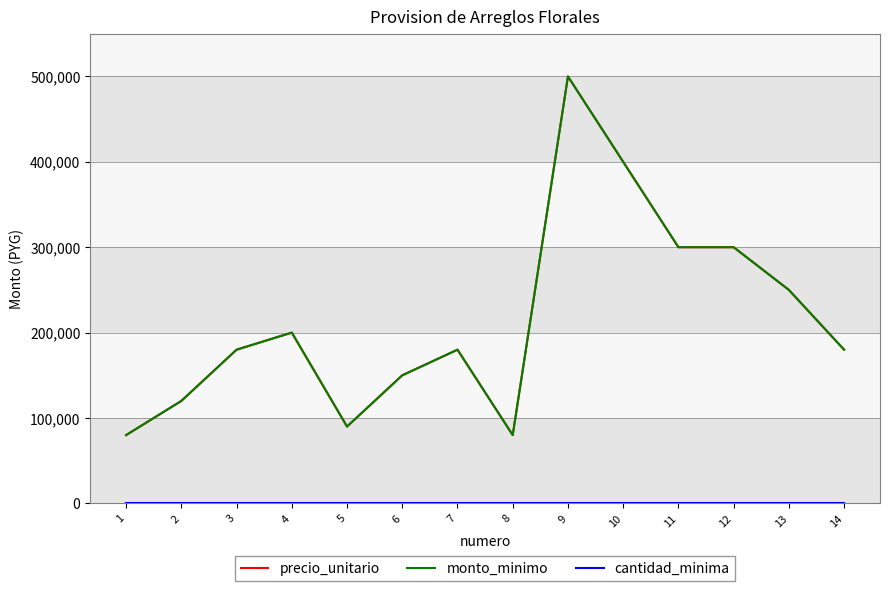

Does the chart display data point markers on the line(s)?

No